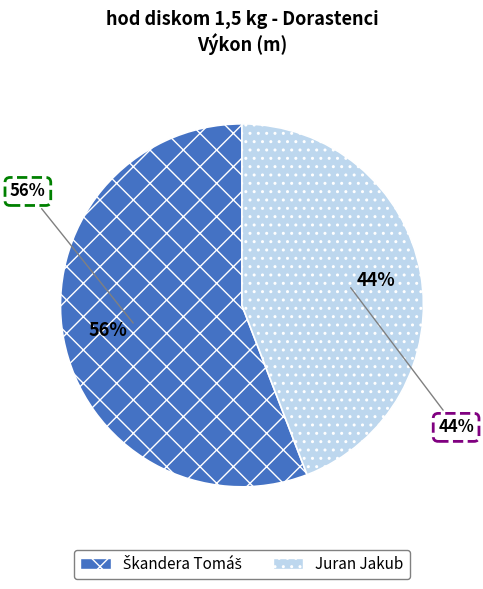

Which slice is the largest?

Škandera Tomáš